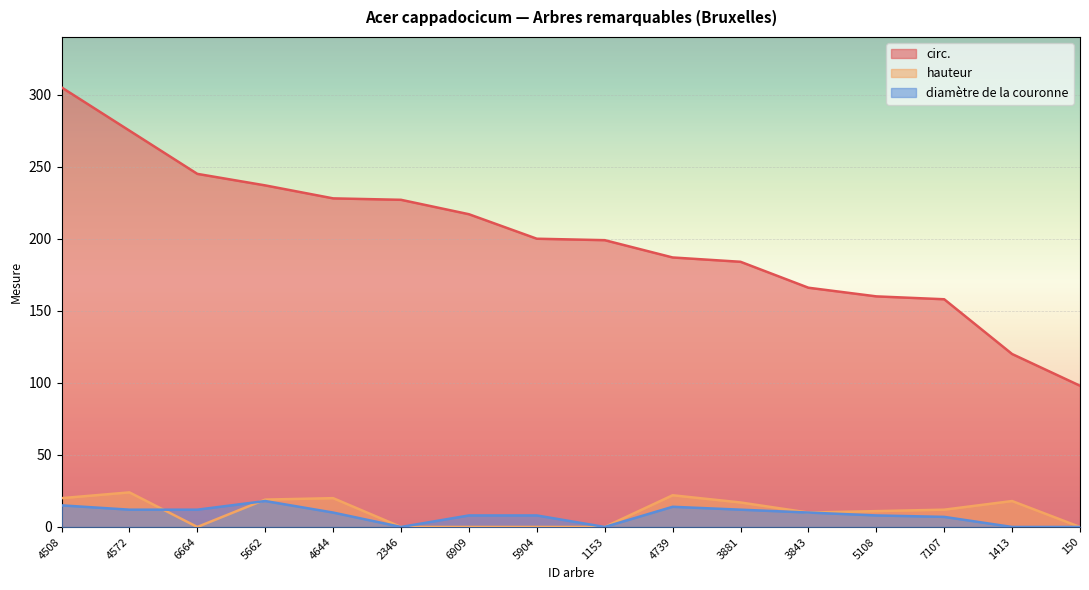

List the series in order of their peak value, highest first.

circ., hauteur, diamètre de la couronne